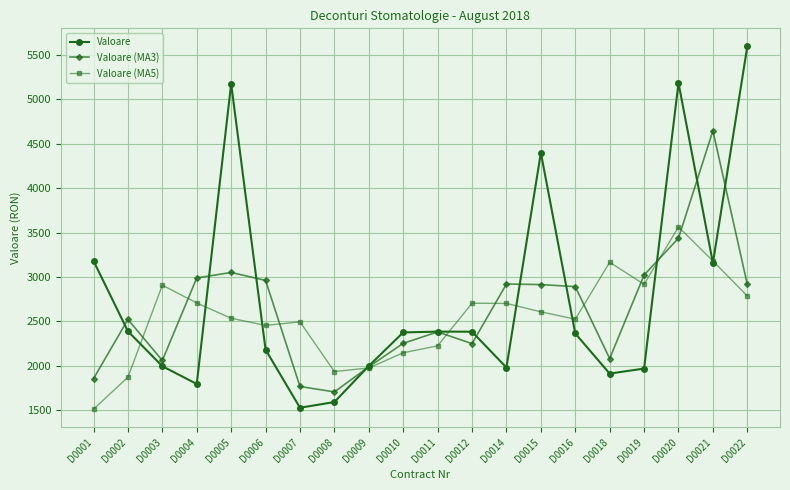

What is the difference between the Valoare (MA5) values at D0008 and D0014?

766.3